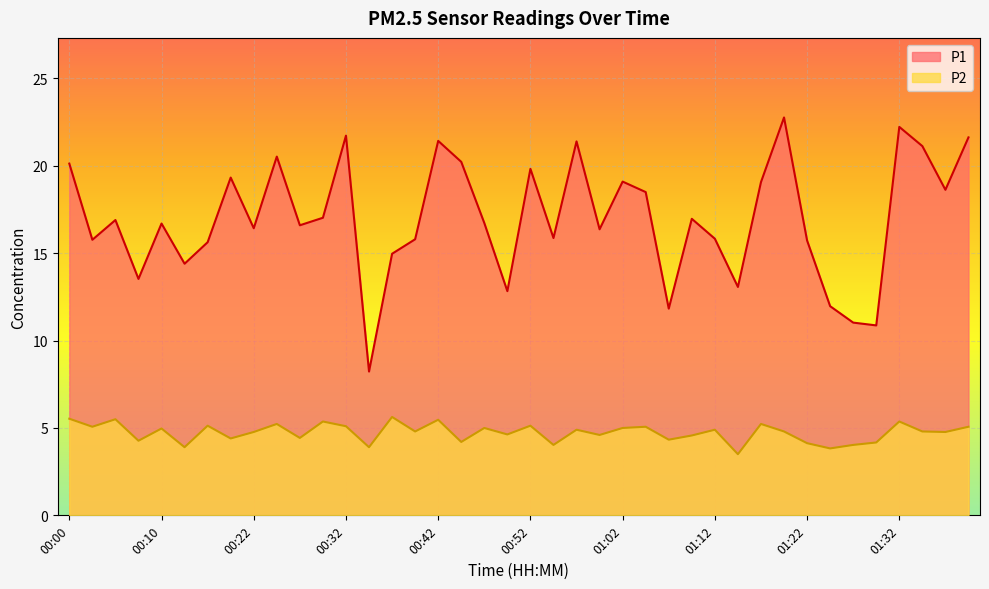

Does the chart display data point markers on the line(s)?

No